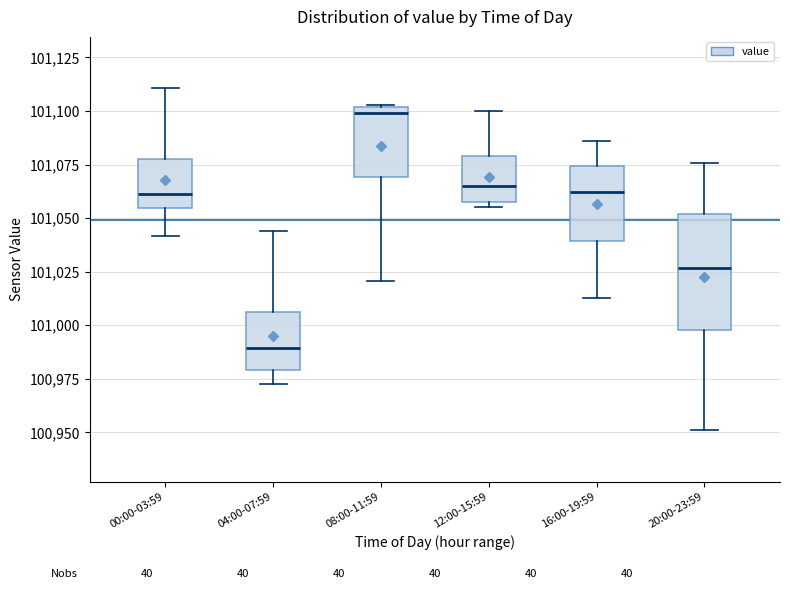

Which box has the lowest median line?

04:00-07:59